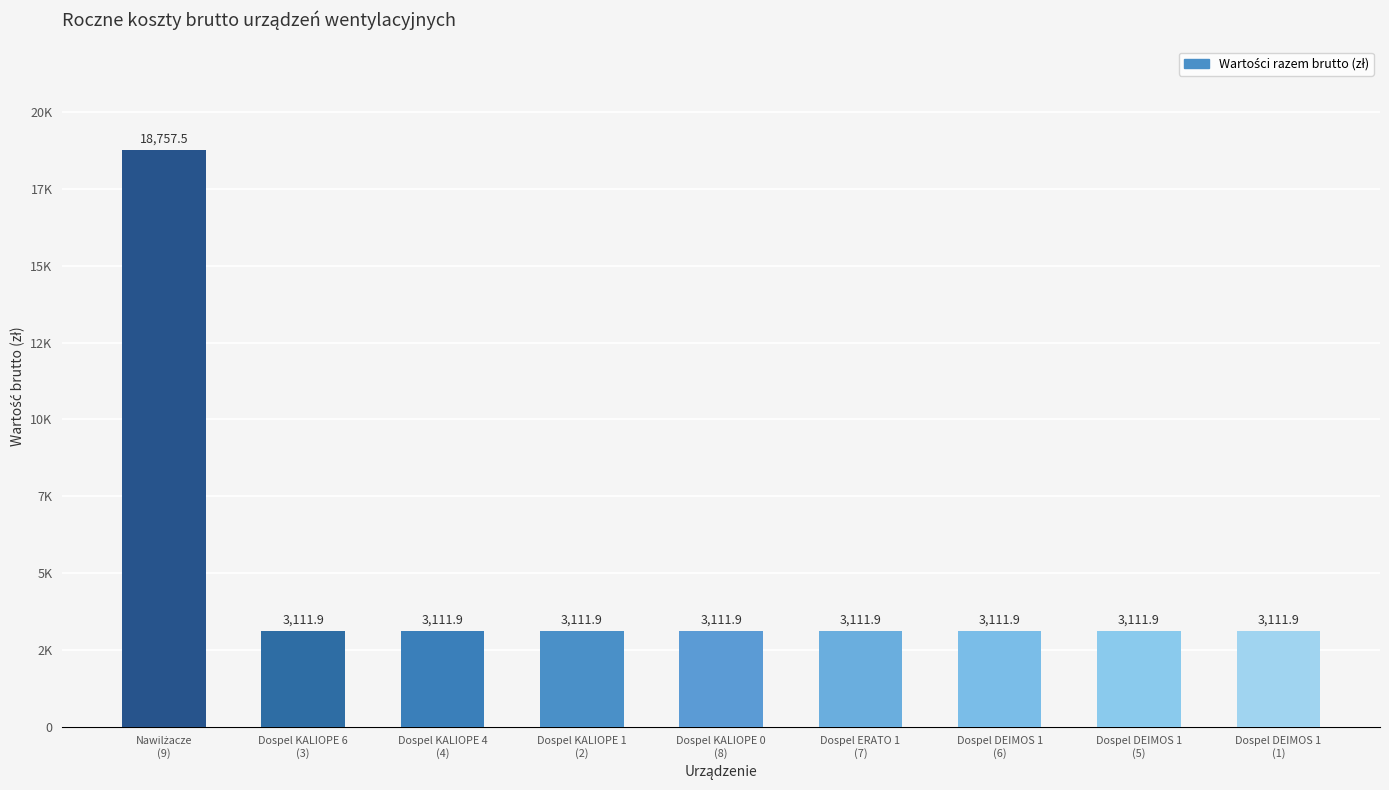

What is the difference between the values at Dospel DEIMOS 1
(1) and Nawilżacze
(9)?

15645.6